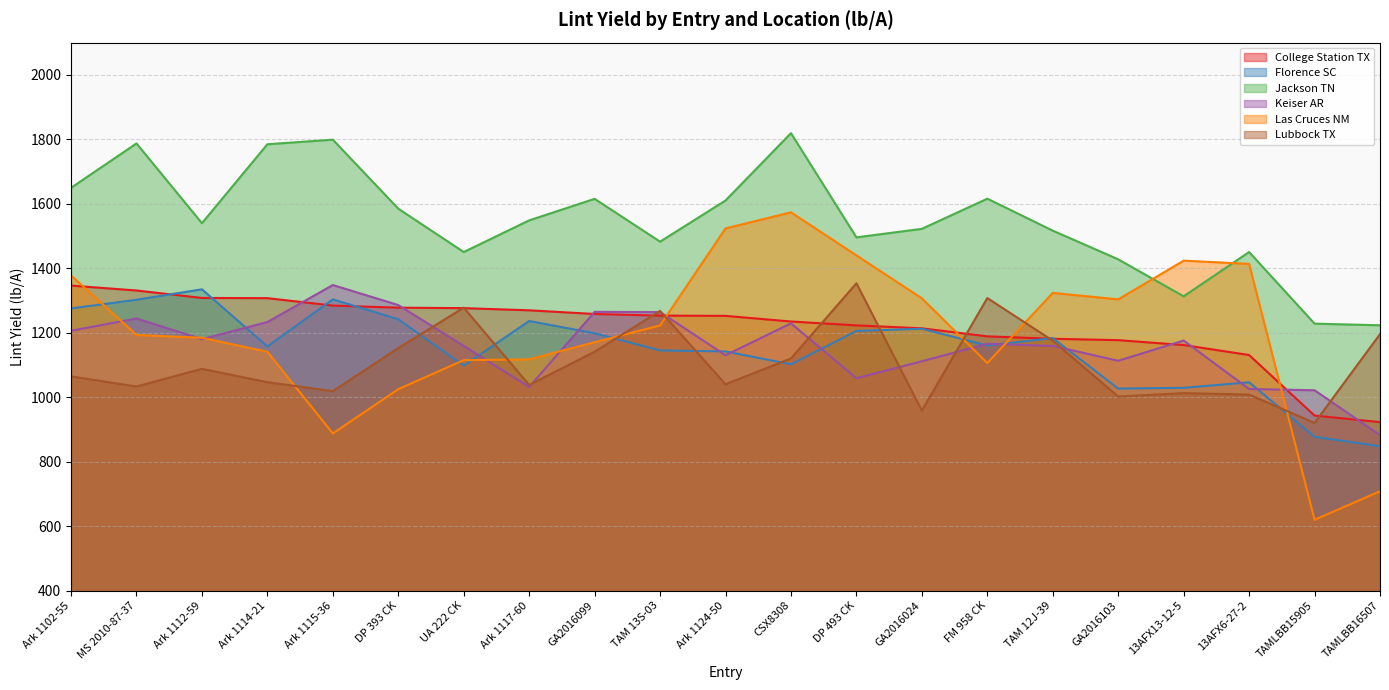

Which series has the largest total across all categories?

Jackson TN